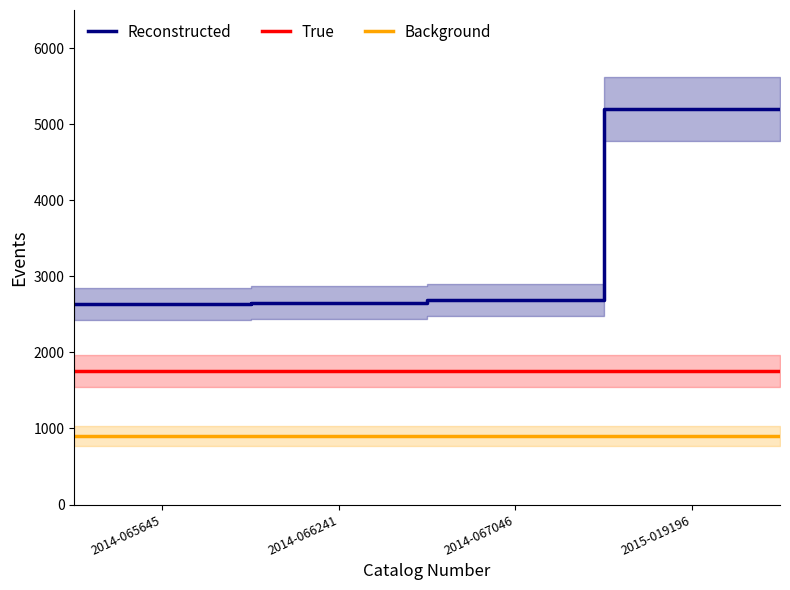

True or false: Background and Reconstructed cross at least once.

False